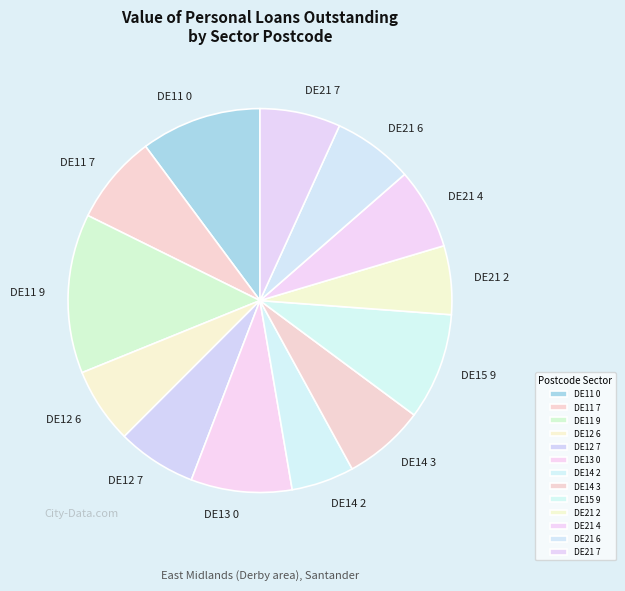

What is the smallest slice in the pie chart?

DE14 2